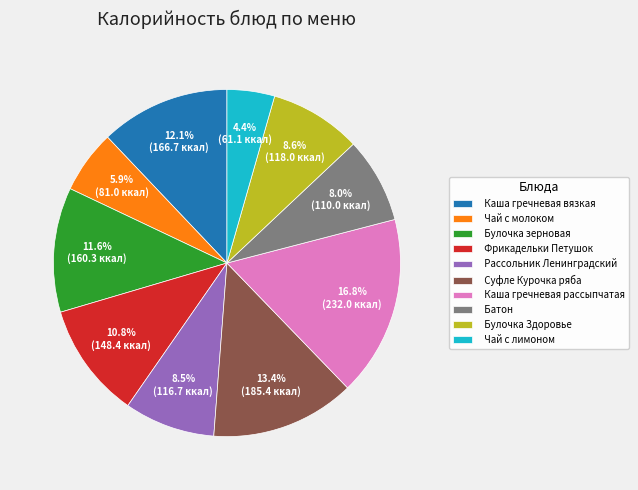

Between Рассольник Ленинградский and Фрикадельки Петушок, which is larger?

Фрикадельки Петушок